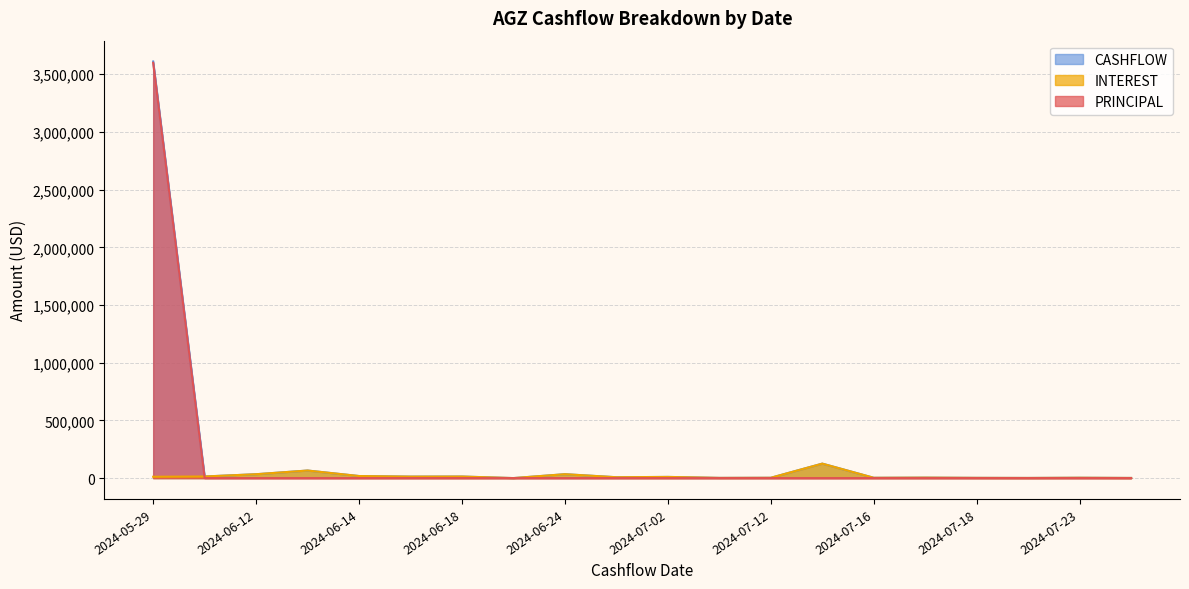

Reading left to right, extract all data points from this chart.

INTEREST: 11703.0	13942.8	33657.3	65557.7	17952.6	12888.4	13548.9	220.9	33844.8	7586.2	10241.4	1885.8	2870.7	125424.7	2750.0	3987.1	2129.3	1390.1	3048.3	1336.2
PRINCIPAL: 3598810.1	0.0	0.0	0.0	0.0	0.0	0.0	0.0	0.0	0.0	0.0	0.0	0.0	0.0	0.0	0.0	0.0	0.0	0.0	0.0
CASHFLOW: 3610513.1	13942.8	33657.3	65557.7	17952.6	12888.4	13548.9	220.9	33844.8	7586.2	10241.4	1885.8	2870.7	125424.7	2750.0	3987.1	2129.3	1390.1	3048.3	1336.2